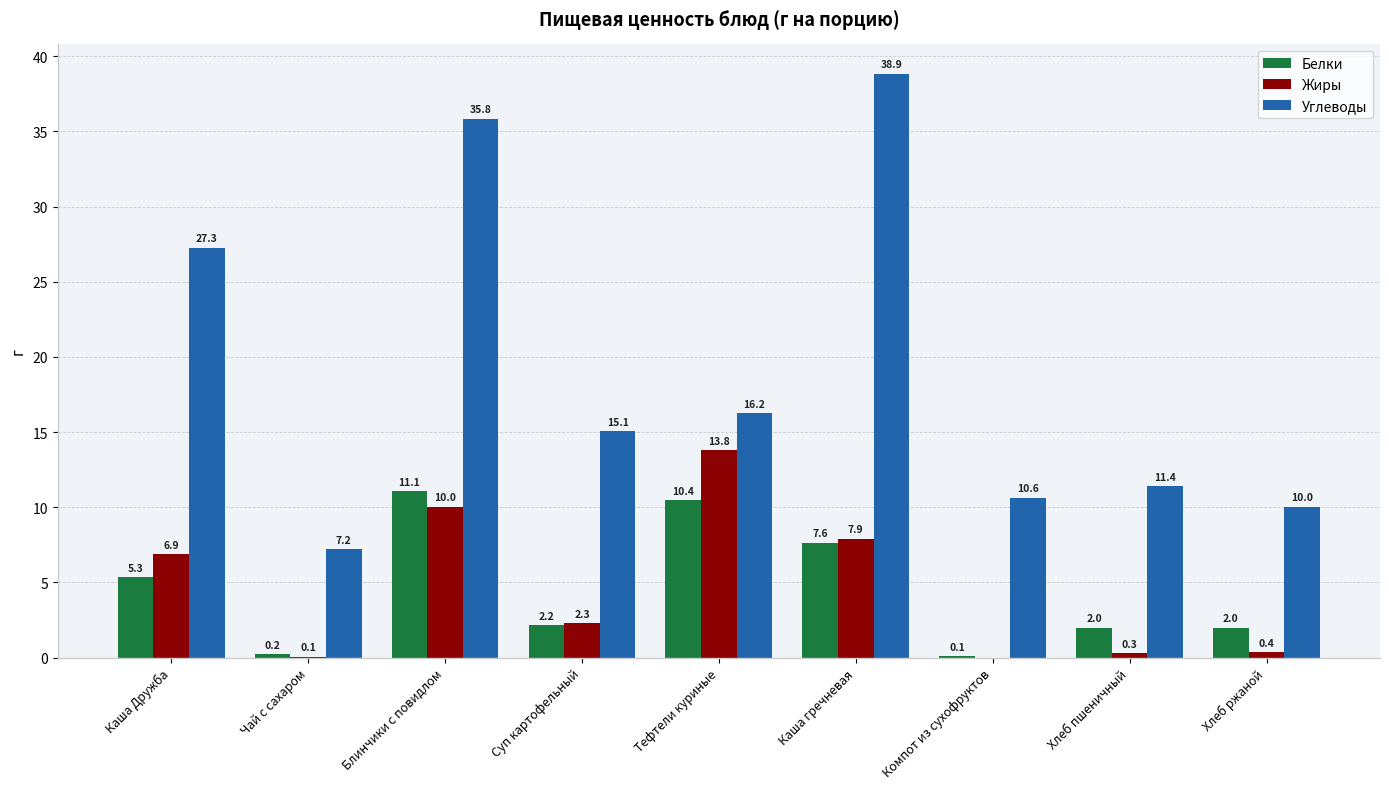

What is the total value across all series at Блинчики с повидлом?

56.9